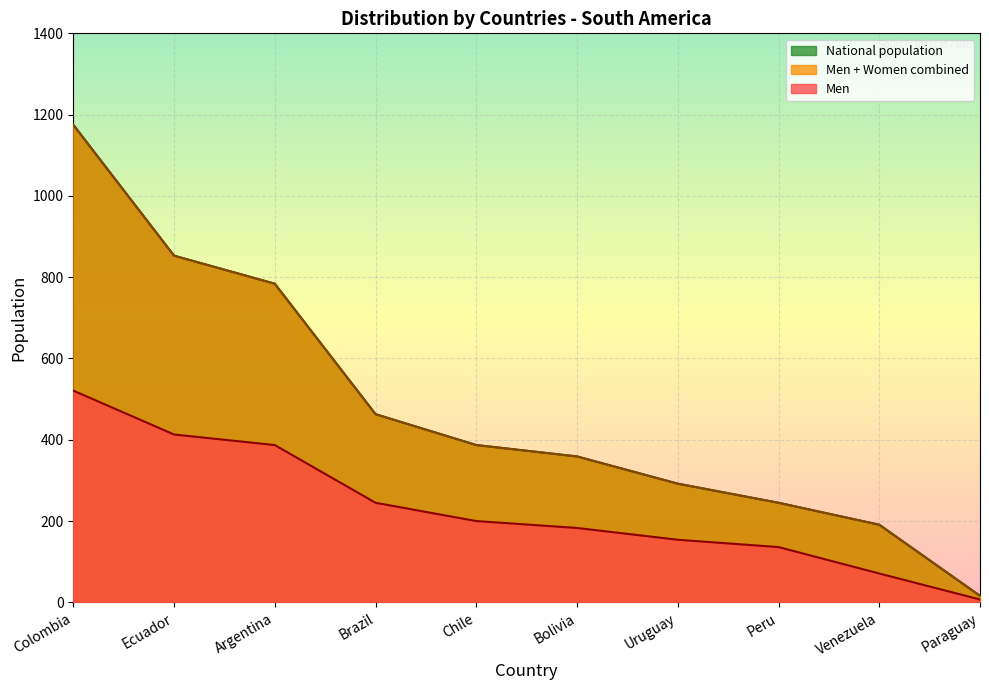

What position from the right is Peru?

3